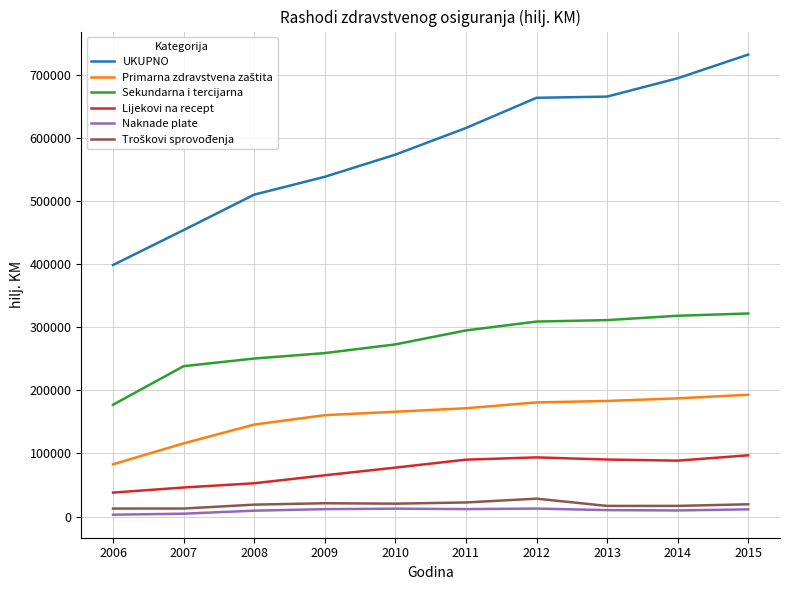

Between 2009 and 2011, which series saw the biggest shift?

UKUPNO